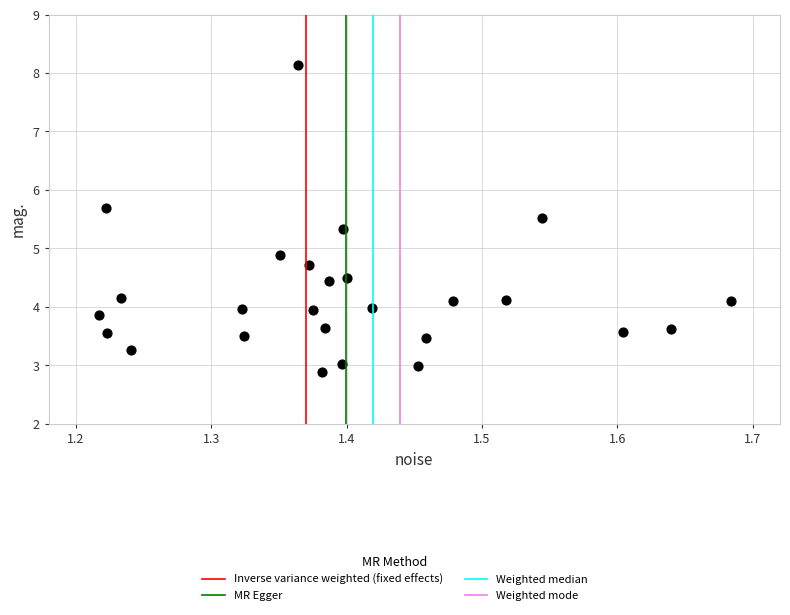

What is the range of Y values (max minus min)?

5.3